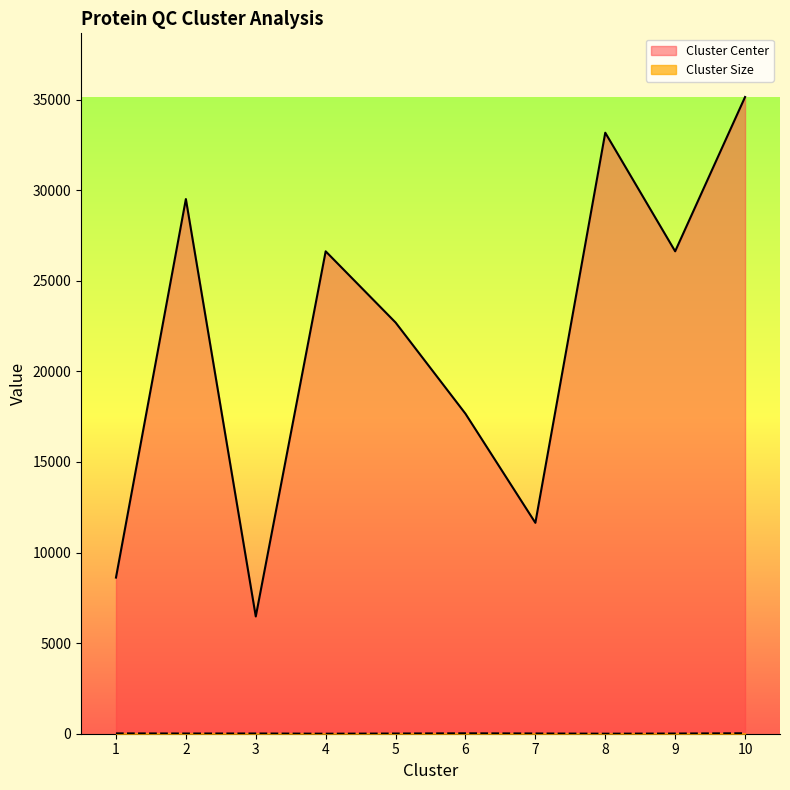

What is the difference between the maximum and minimum values in the Cluster Size series?

24